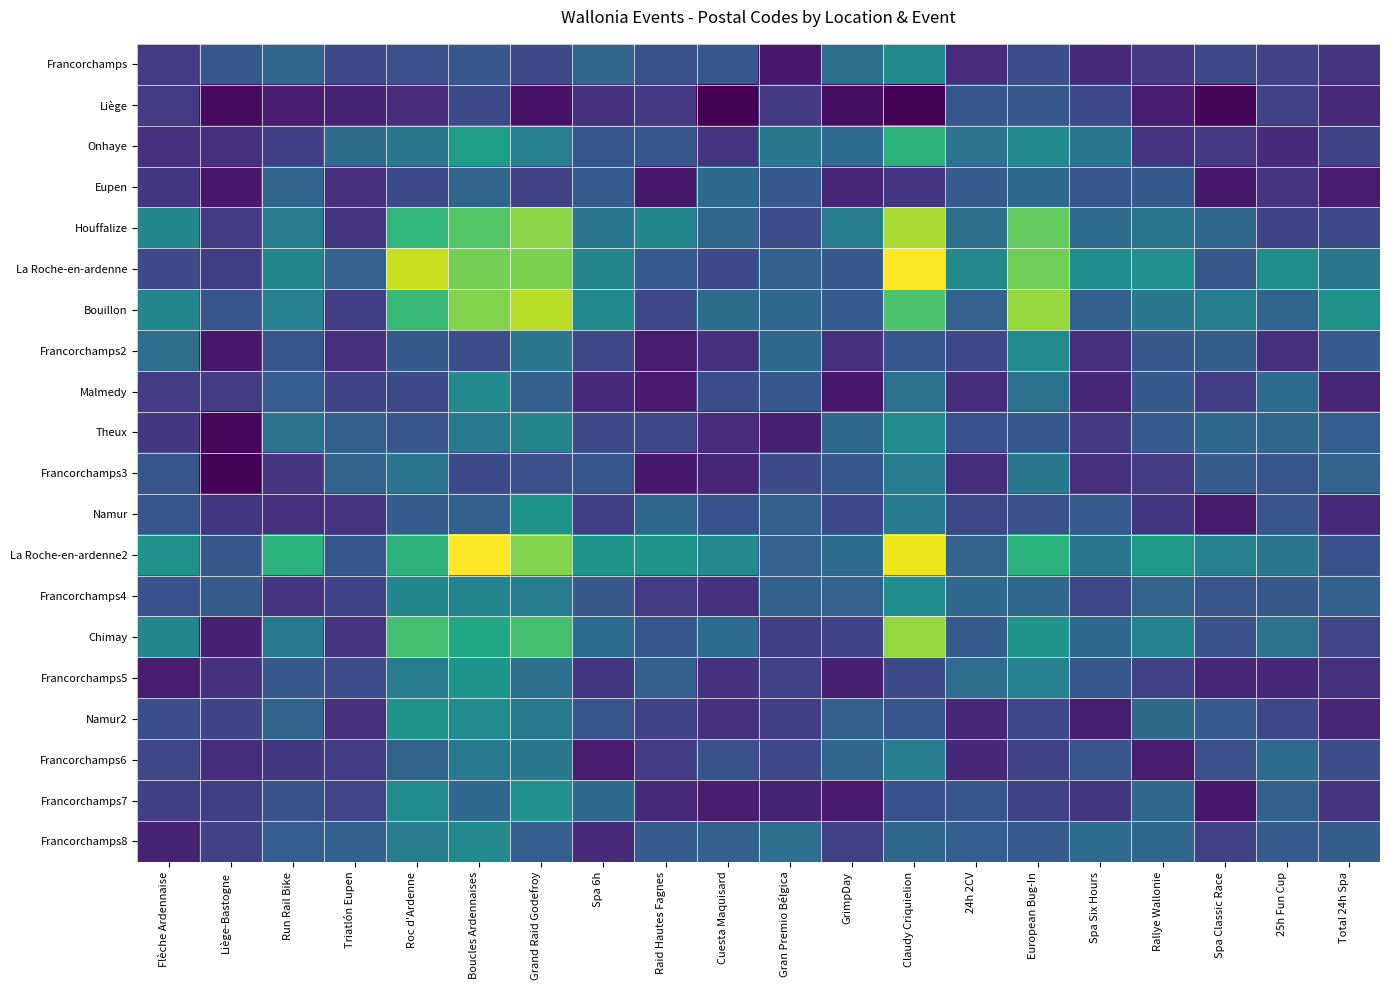

Which series has the largest range (max minus min)?

La Roche-en-ardenne